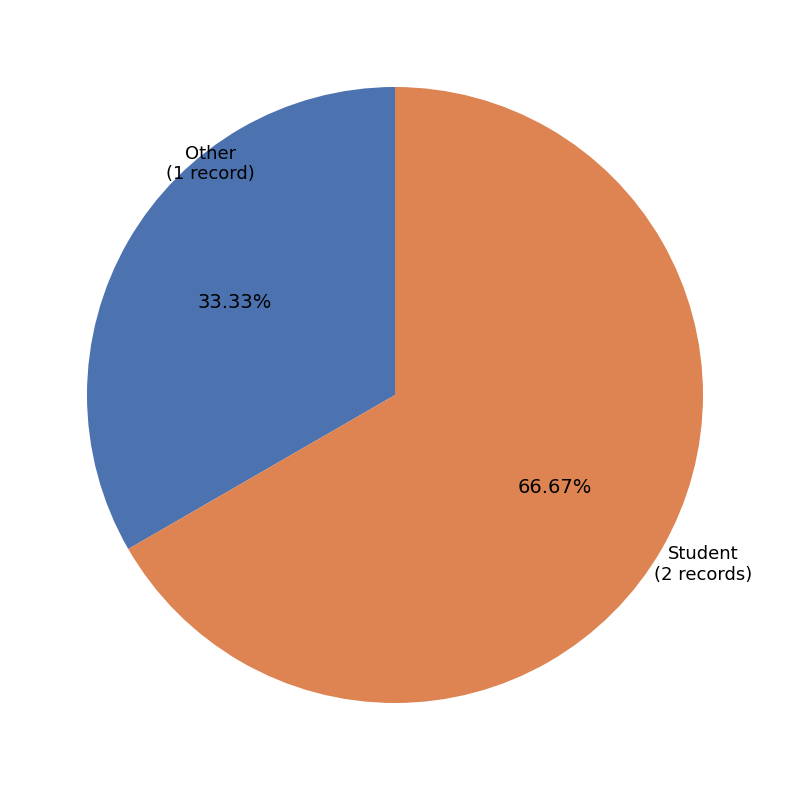

Between Other and Student, which is larger?

Student